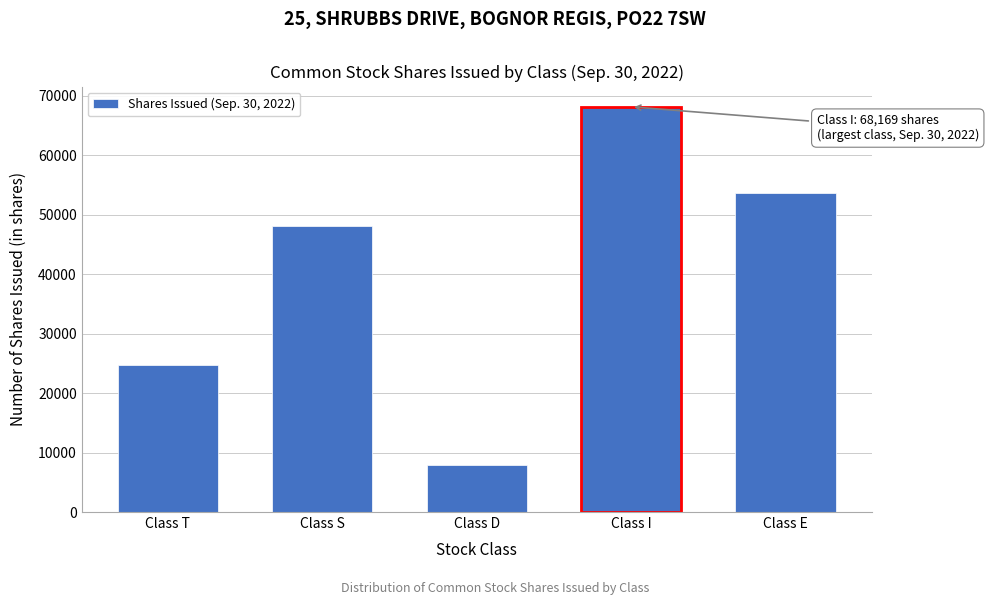

Reading left to right, extract all data points from this chart.

24712	48146	7933	68169	53657